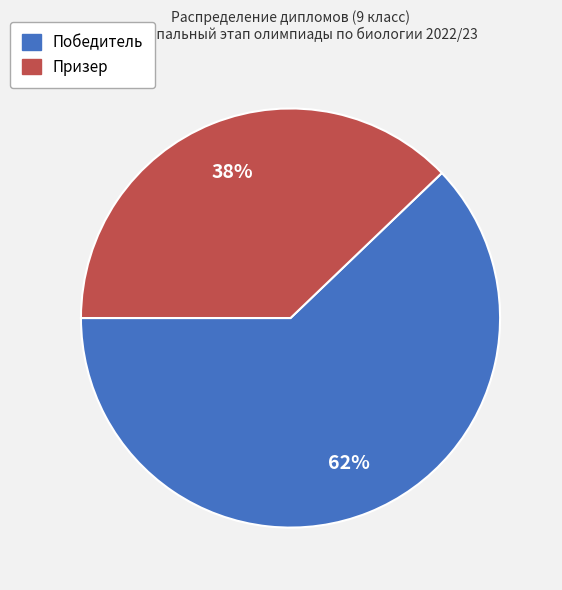

Which slice is the largest?

Победитель